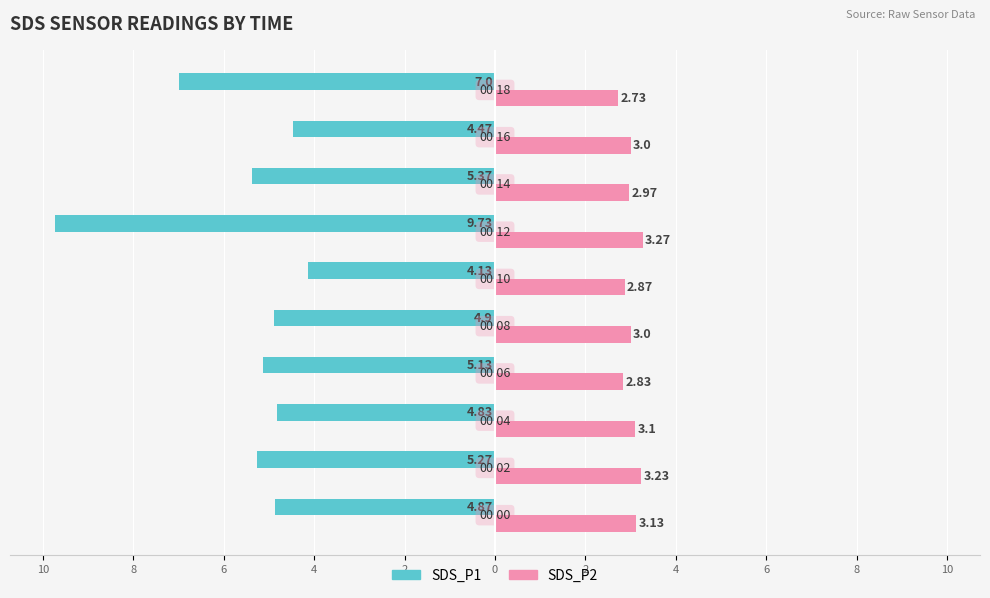

What is the minimum value shown in the chart?

-9.7